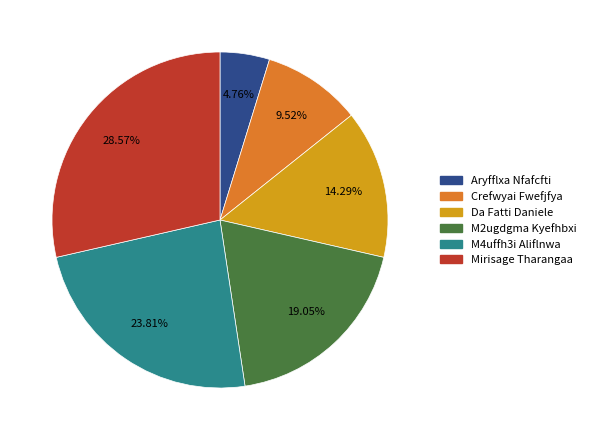

To the nearest percent, what is the combined percentage of M4uffh3i Aliflnwa and Da Fatti Daniele?

38%